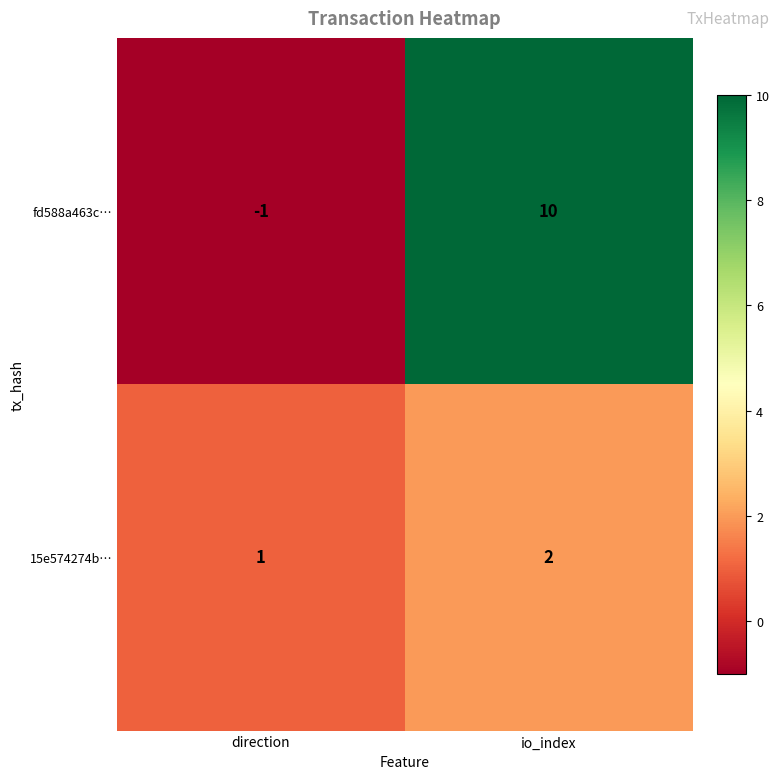

Rank the categories by fd588a463c… value from lowest to highest.

direction, io_index